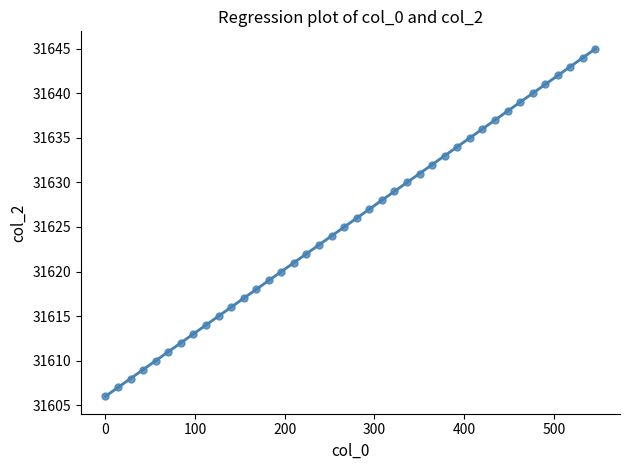

What is the range of Y values (max minus min)?

39